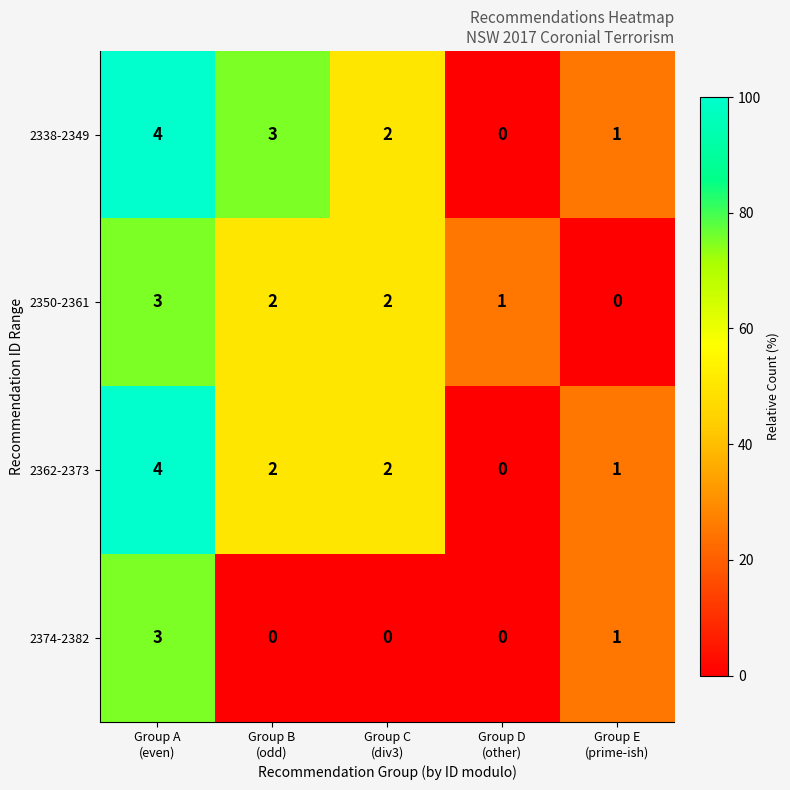

What is the sum of all 2338-2349 values?

10